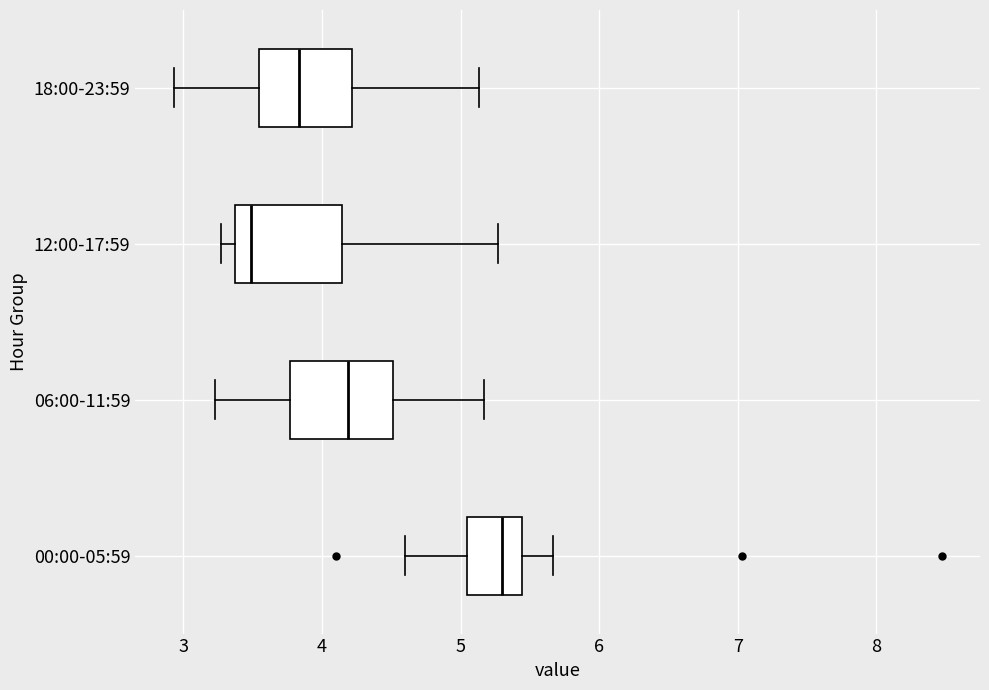

Which box has the furthest to the right median line?

00:00-05:59